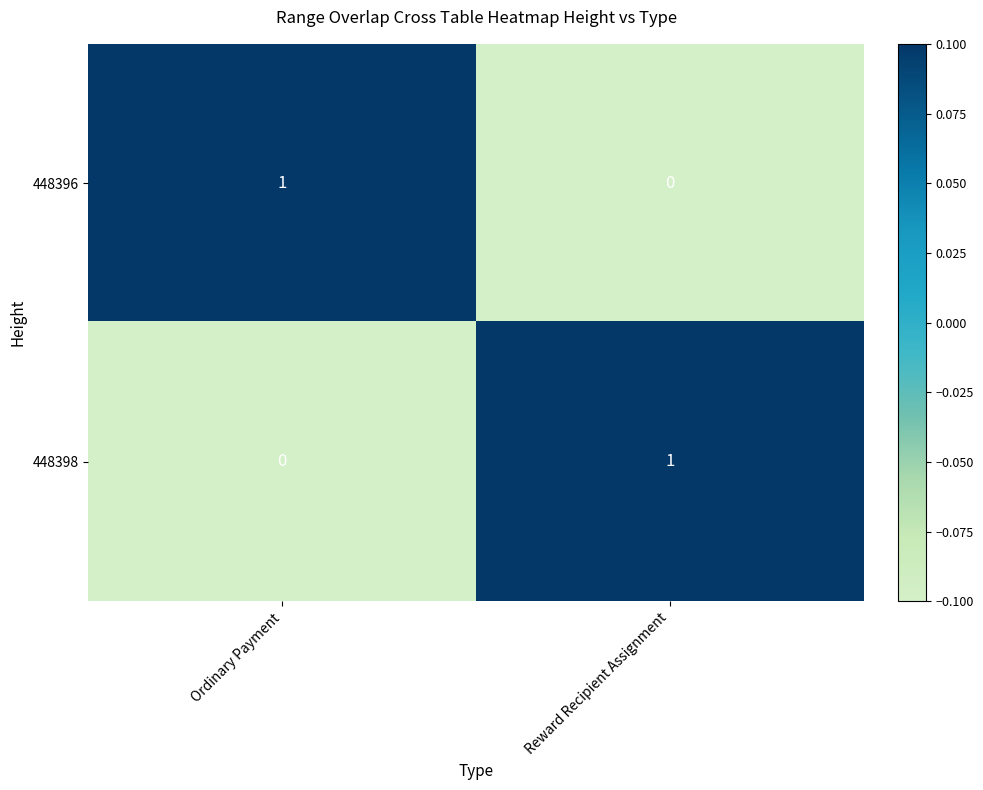

Is the value of 448396 at Reward Recipient Assignment greater than the value of 448398 at Reward Recipient Assignment?

No